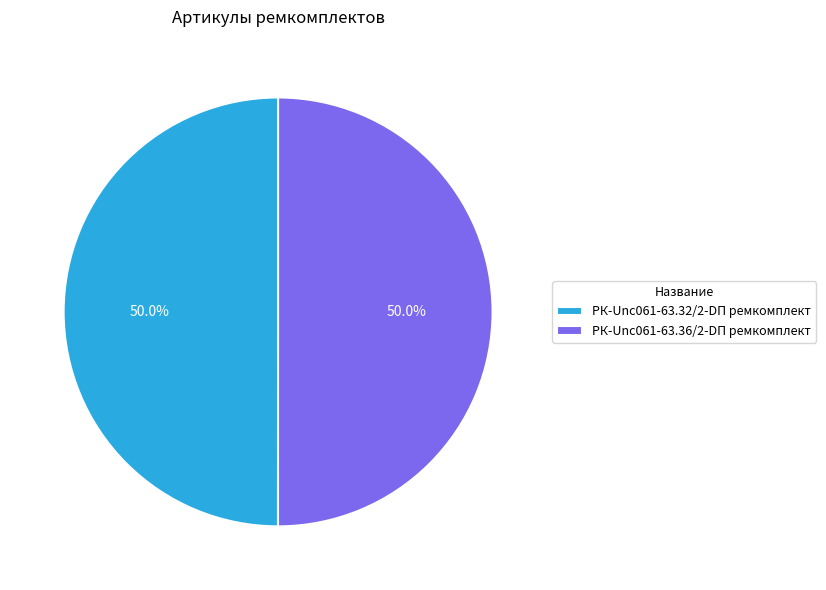

Approximately how many times larger is the value at РК-Unc061-63.36/2-DП ремкомплект compared to РК-Unc061-63.32/2-DП ремкомплект?

1.0